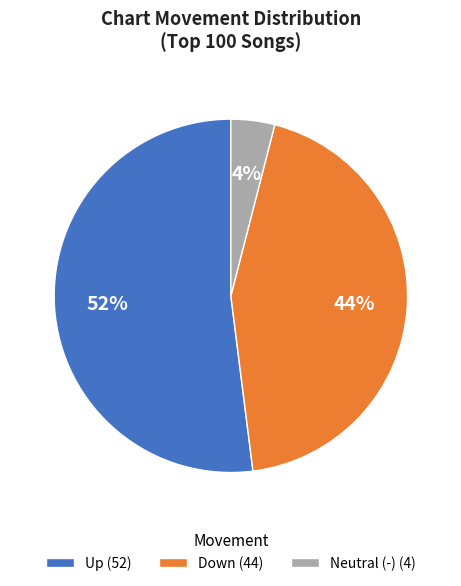

Which category has the biggest portion of the pie?

Up (52)